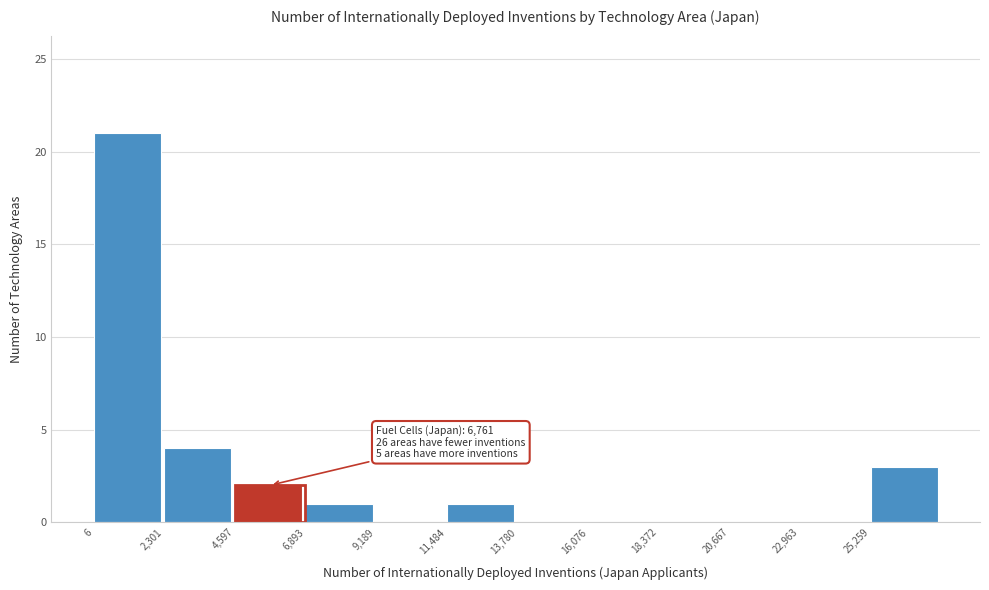

Which range on the x-axis has the tallest bar?

0 to 2500